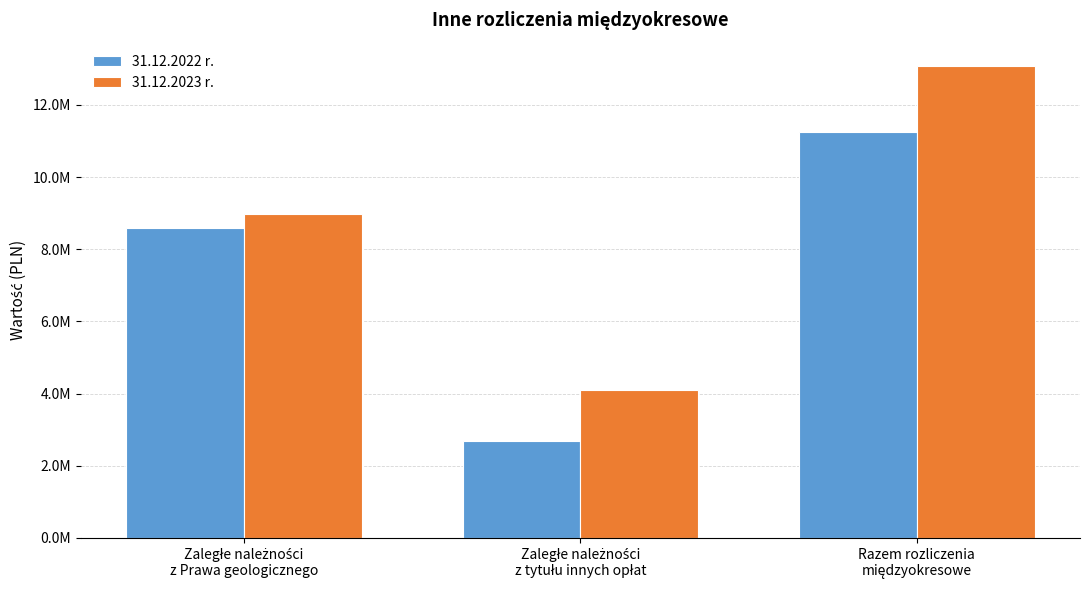

Rank the categories by 31.12.2022 r. value from lowest to highest.

Zaległe należności
z tytułu innych opłat, Zaległe należności
z Prawa geologicznego, Razem rozliczenia
międzyokresowe